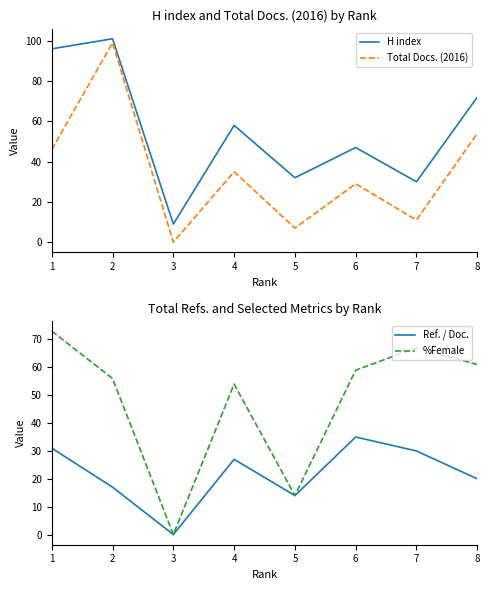

Rank the series at 1 from highest to lowest value.

H index, %Female, Total Docs. (2016), Ref. / Doc.